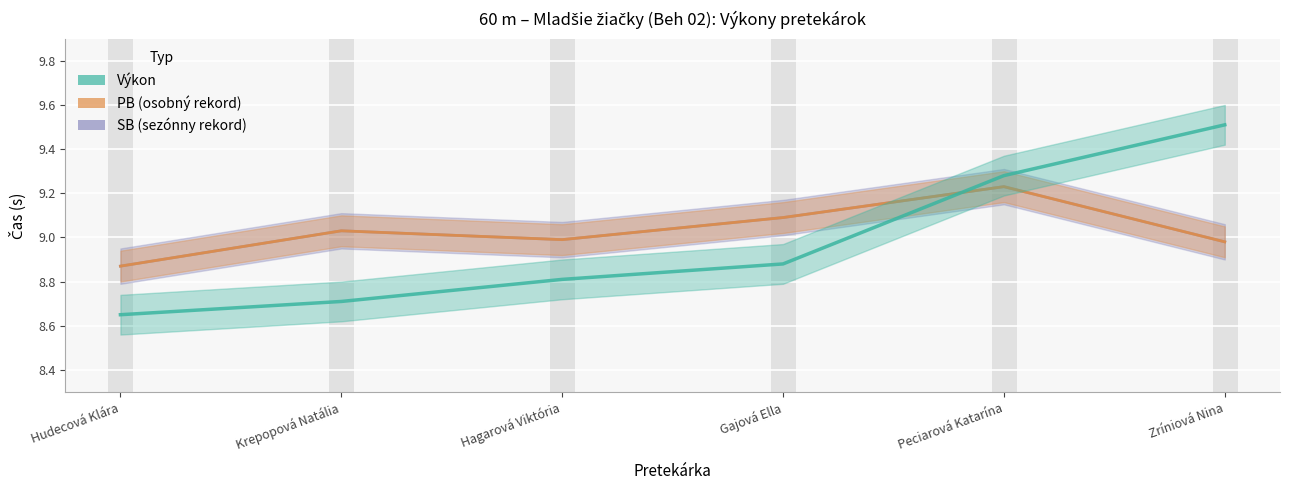

Is it true that Výkon equals 5.0 at Gajová Ella?

False